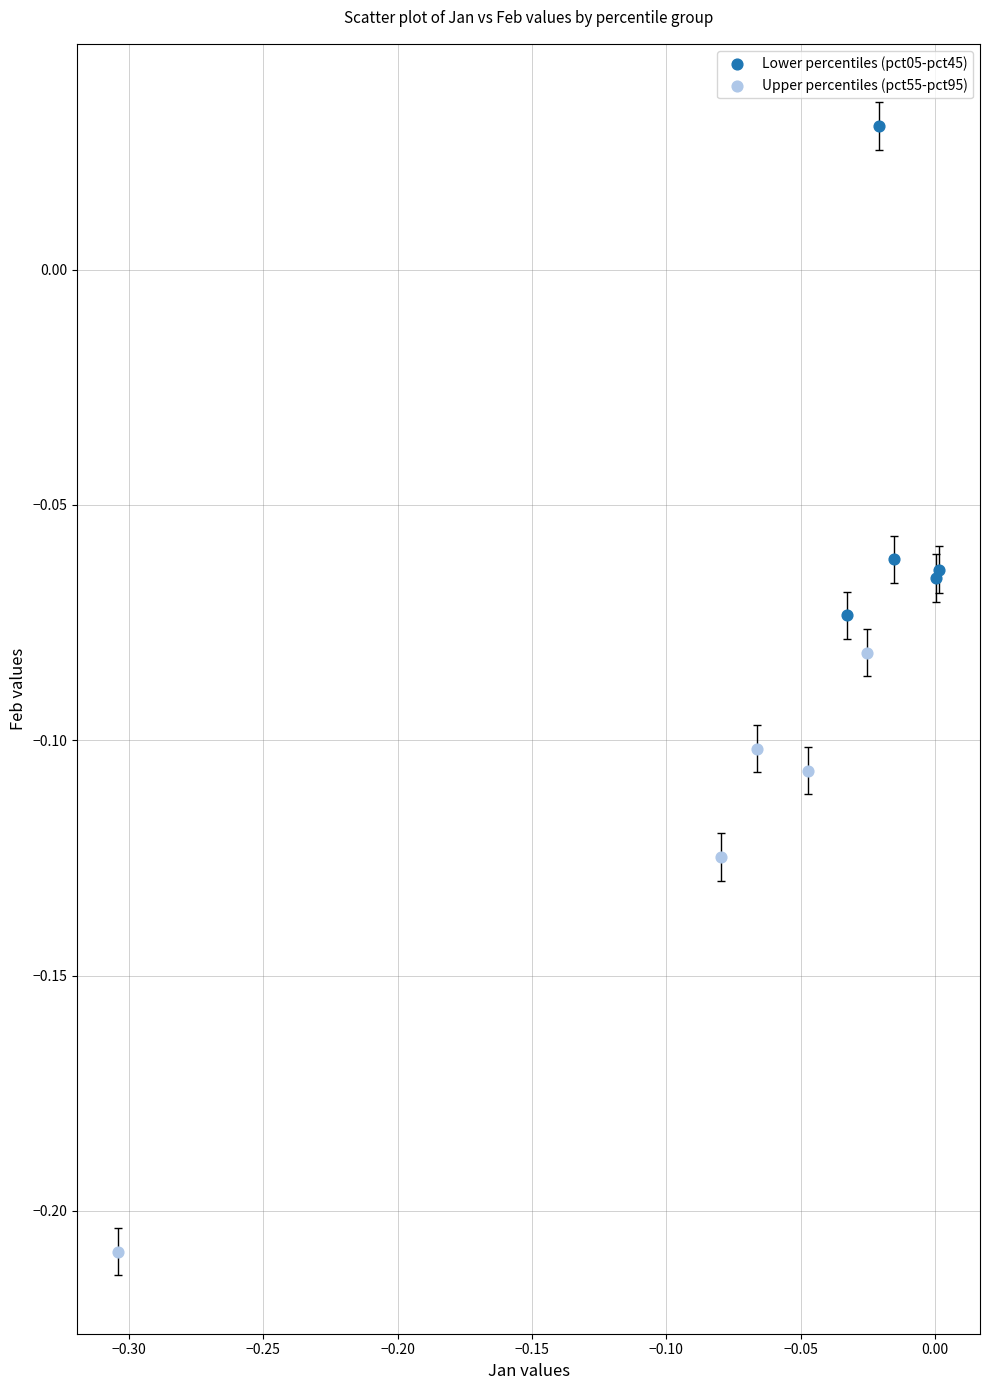

Which series contains the lowest Y value?

Upper percentiles (pct55-pct95)